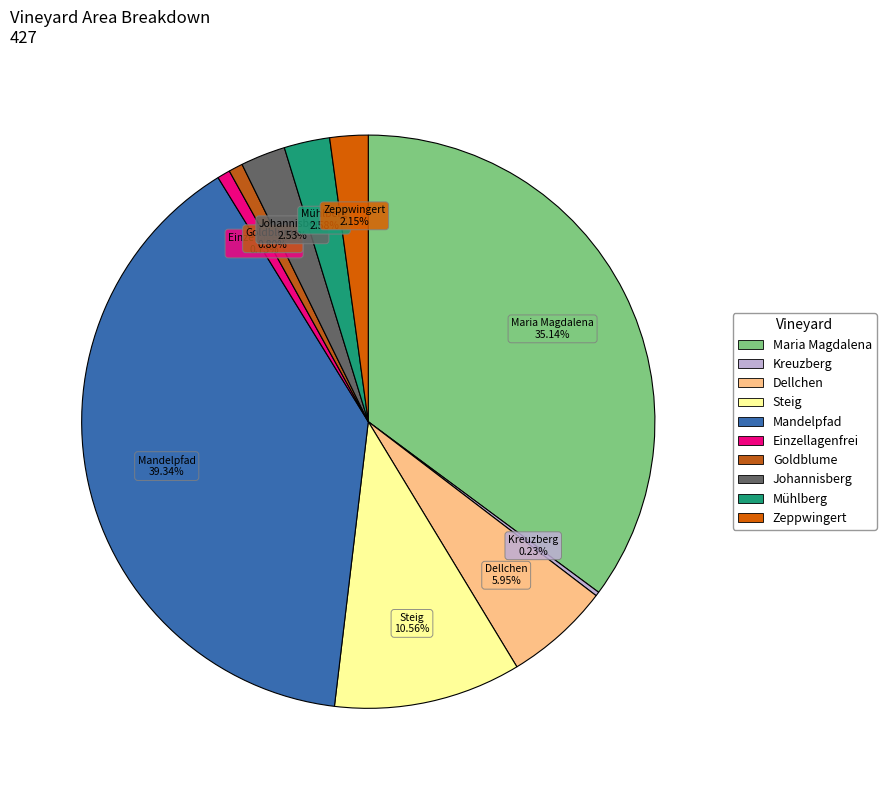

Which slice is the largest?

Mandelpfad